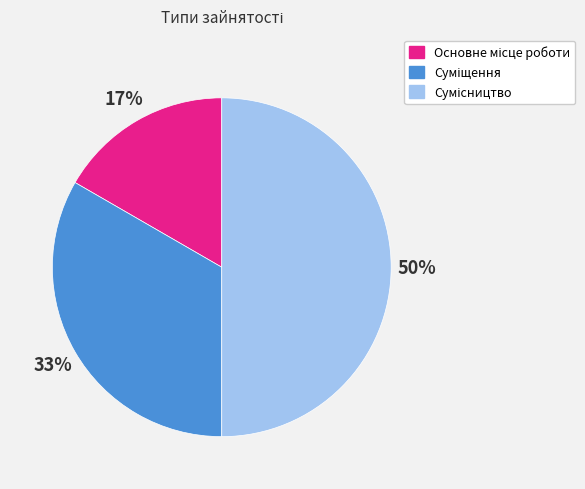

To the nearest percent, what is the average slice percentage?

33%